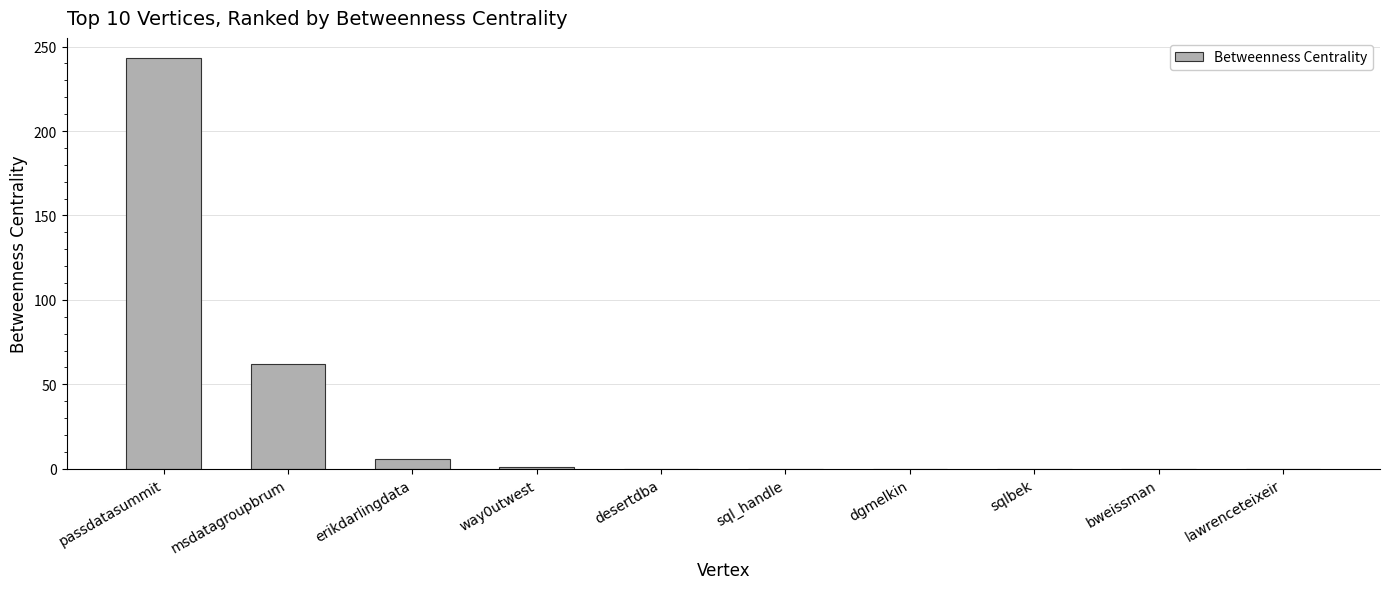

The chart shows a value of 0 at lawrenceteixeir. True or false?

True